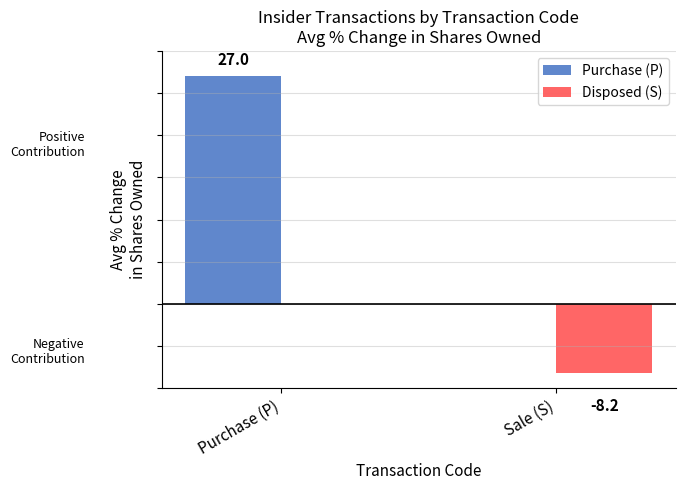

At which category is the sum across all series the highest?

Purchase (P)